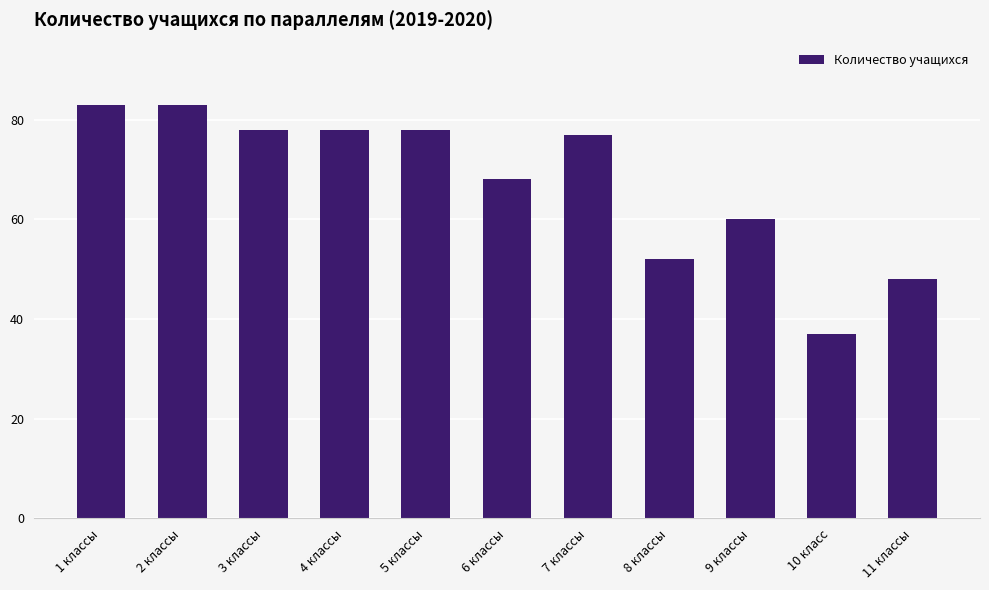

Reading left to right, what are all the values shown in this chart?

1 классы=83	2 классы=83	3 классы=78	4 классы=78	5 классы=78	6 классы=68	7 классы=77	8 классы=52	9 классы=60	10 класс=37	11 классы=48